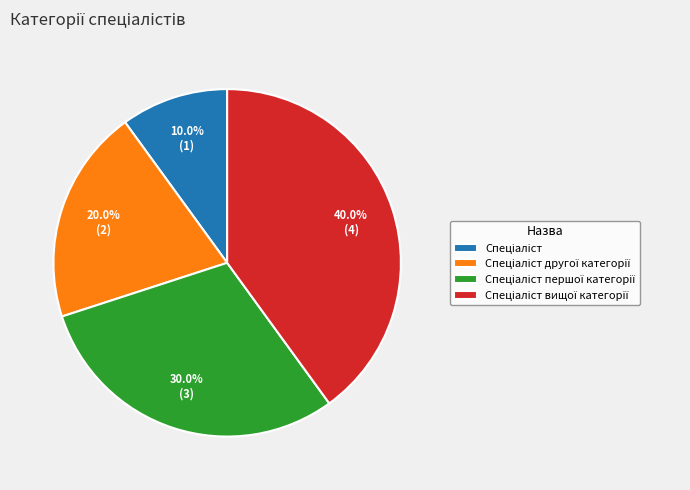

Is there a majority slice in this chart?

No